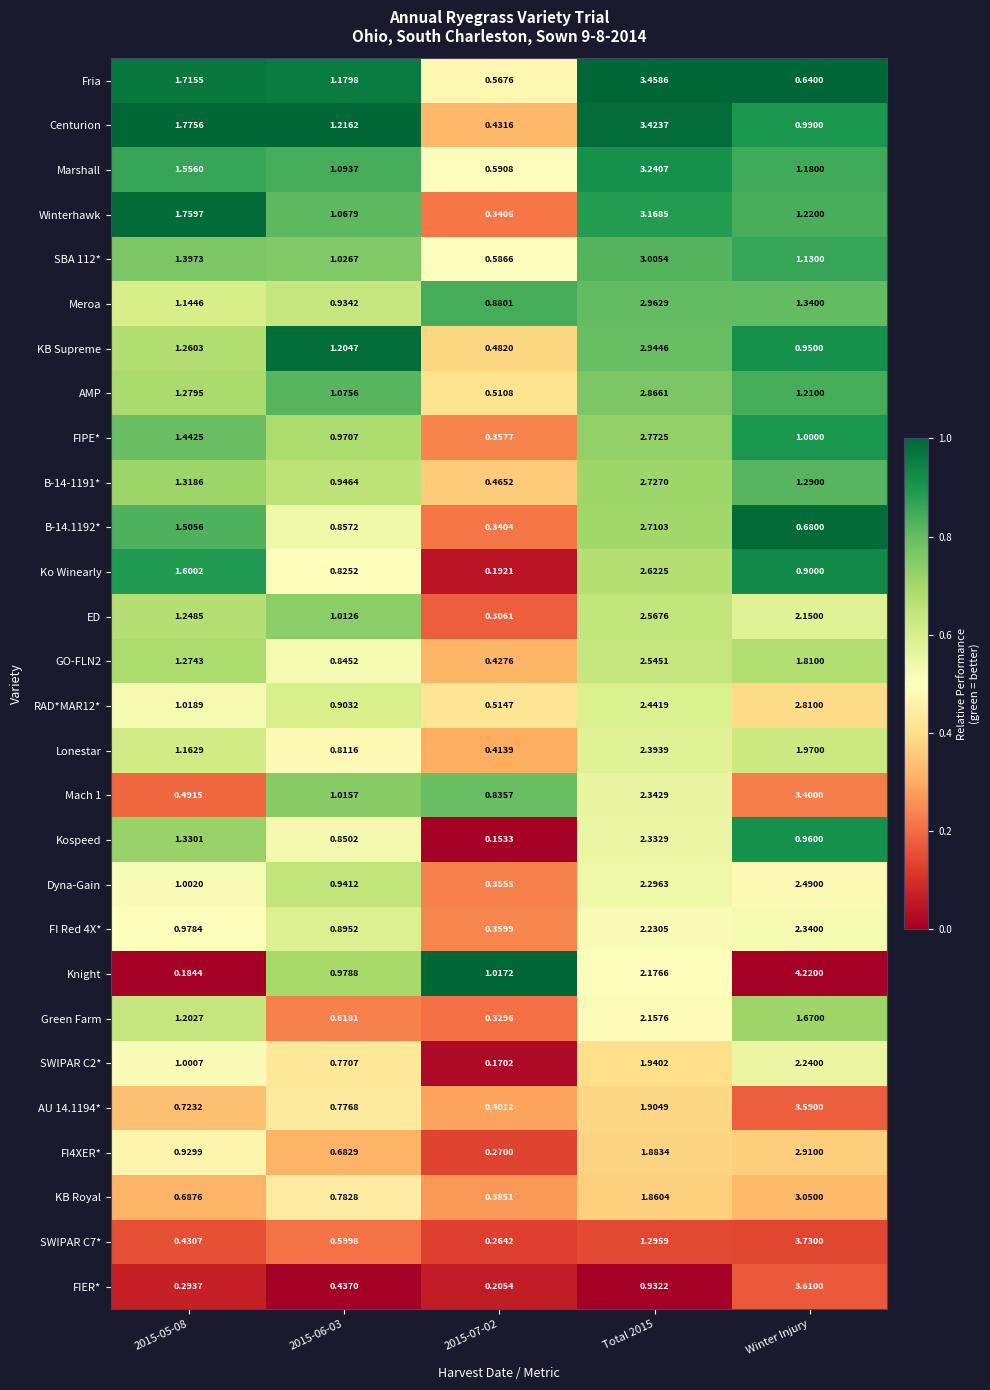

Which series has the largest total across all categories?

Knight